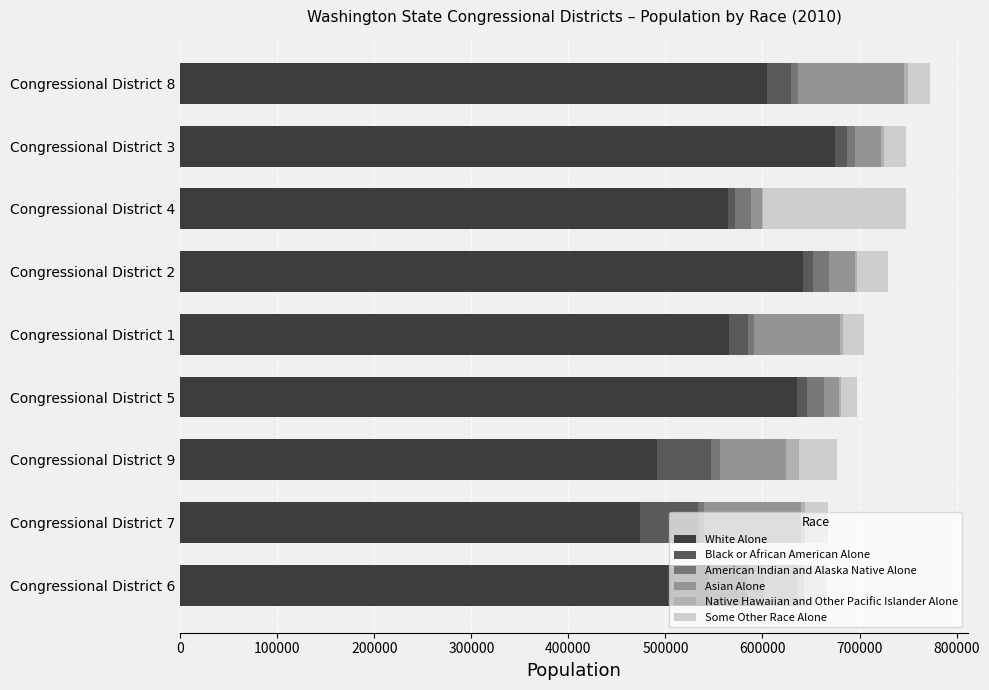

What is the maximum value for White Alone?

674766